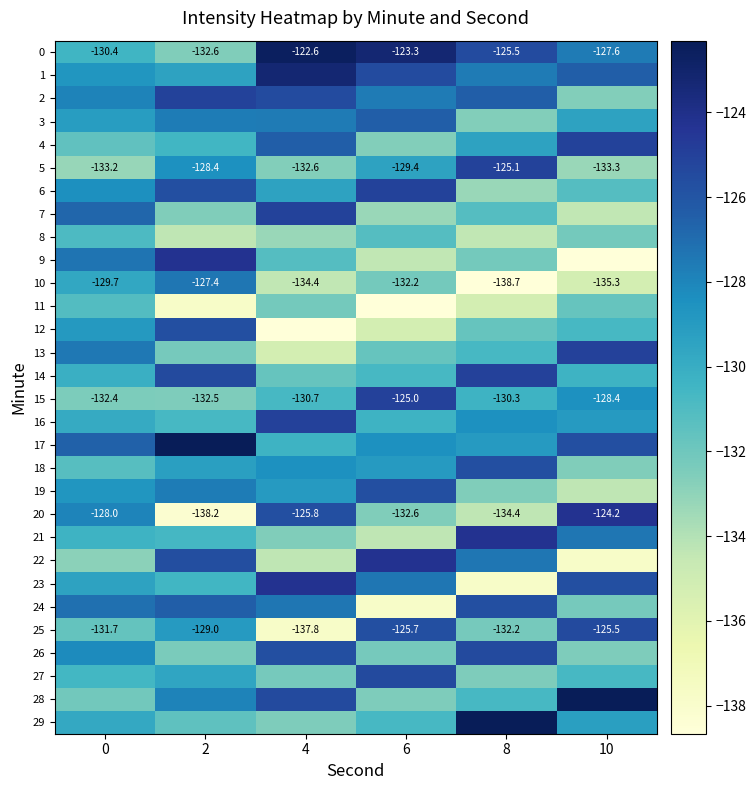

Where is 18 nearest to the value -129?

6